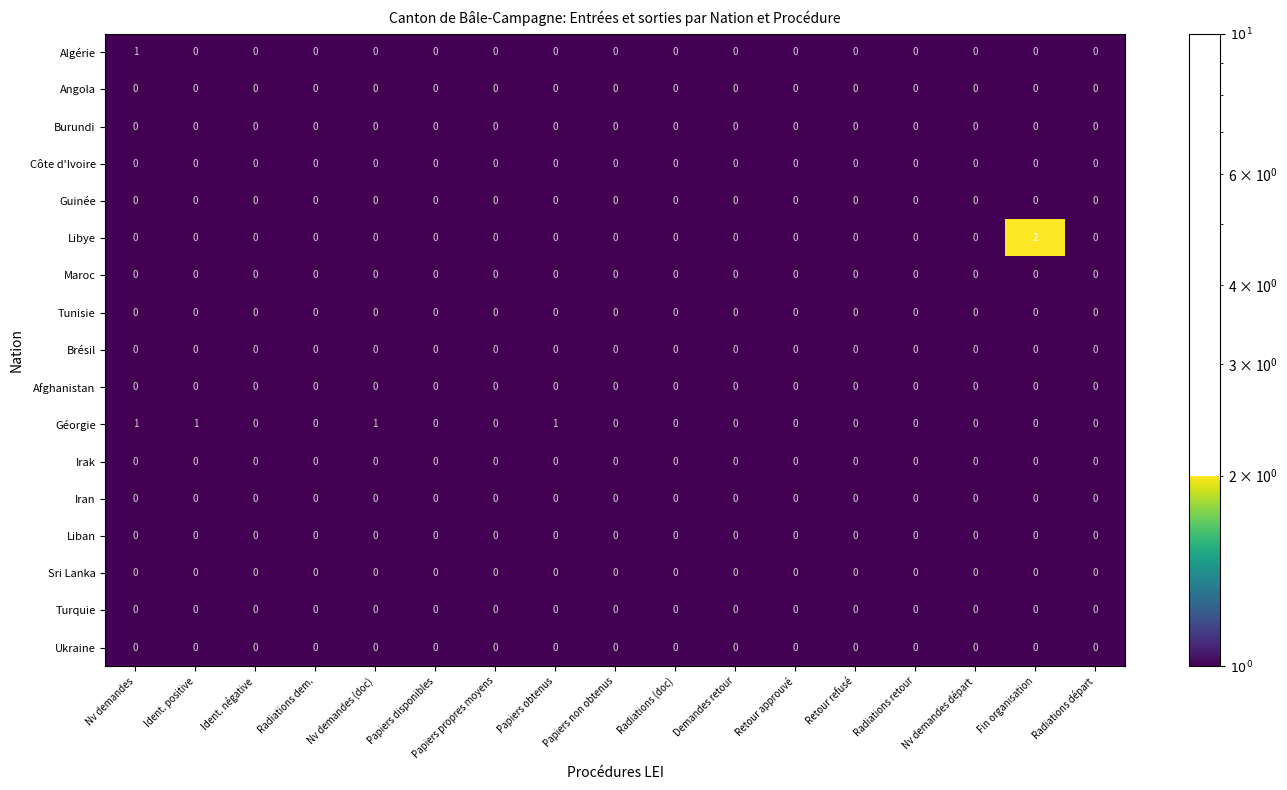

At which category does the chart reach its peak across all series?

Fin organisation